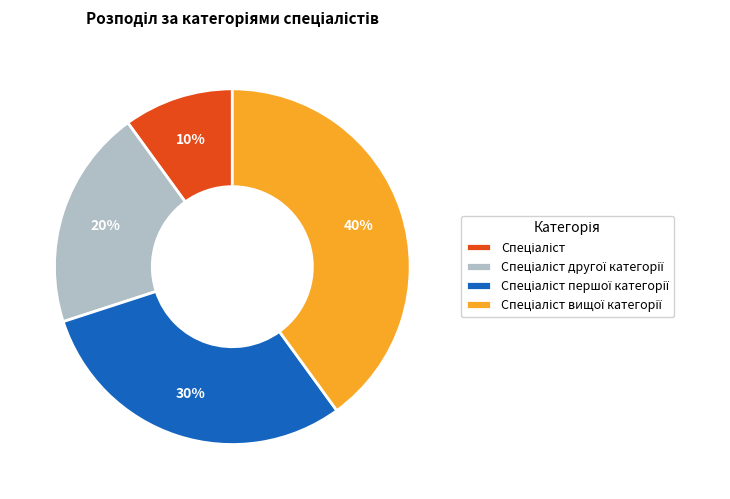

Count the number of slices in the pie.

4